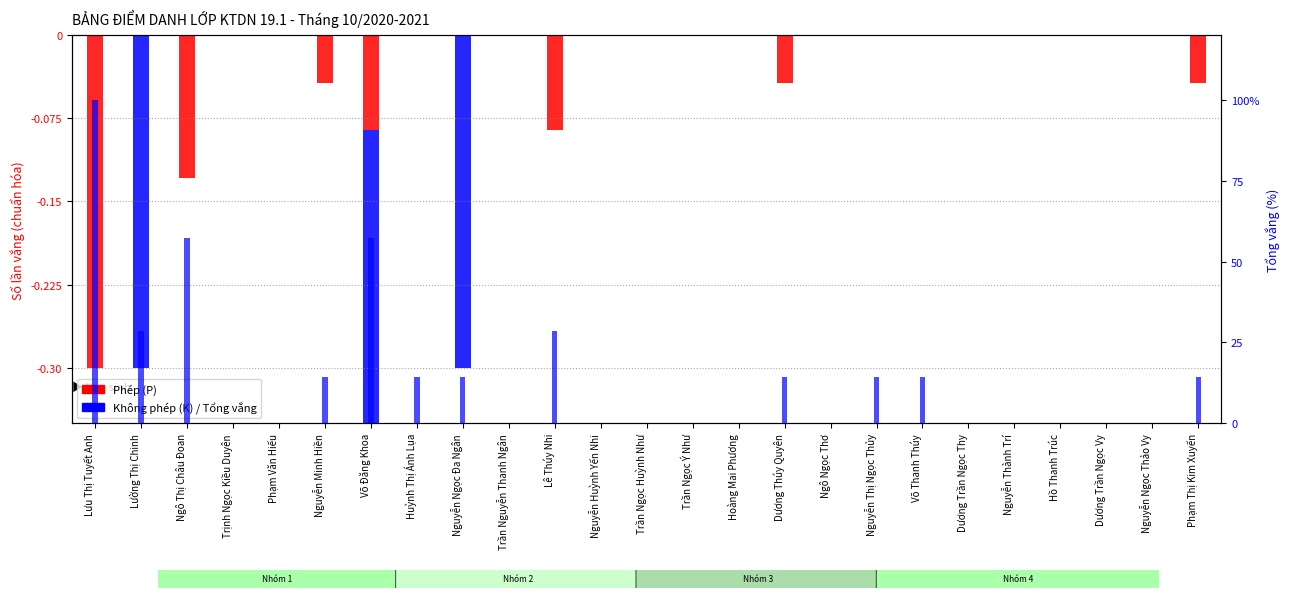

At which label does Phép (P) reach its minimum?

Lưu Thị Tuyết Anh